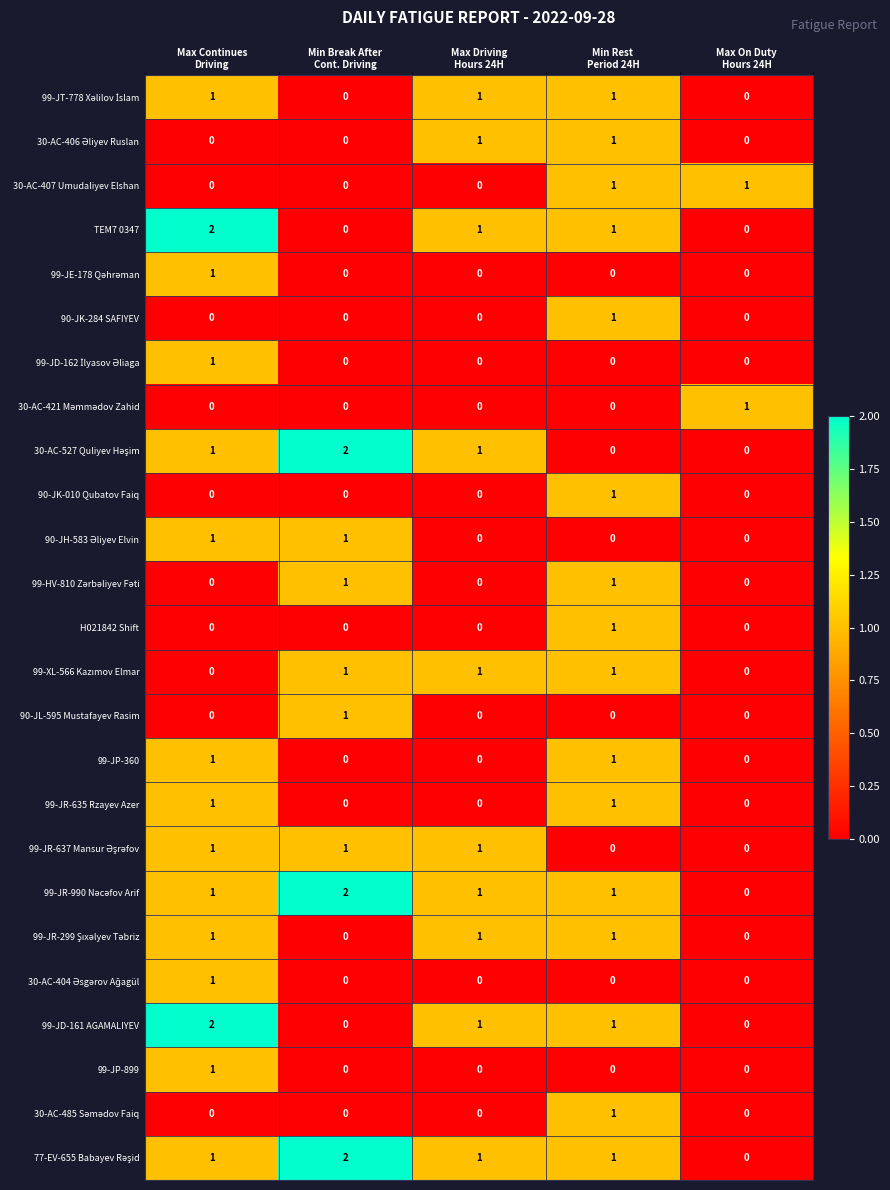

At how many categories does at least one series exceed 0?

5